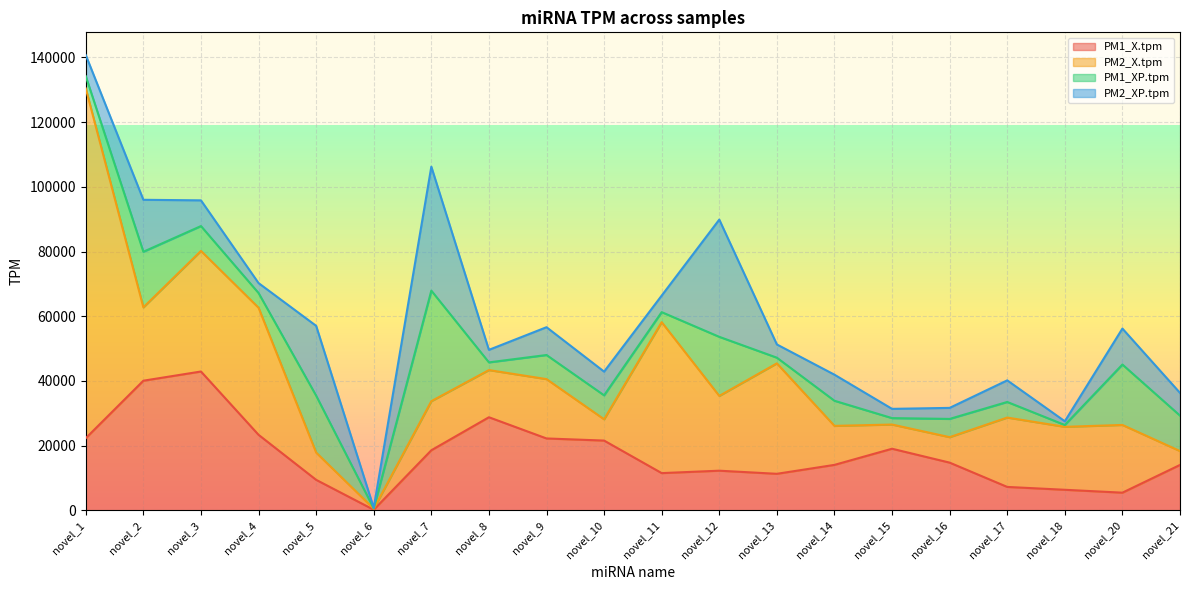

What are all the series names shown in the legend?

PM1_X.tpm, PM2_X.tpm, PM1_XP.tpm, PM2_XP.tpm